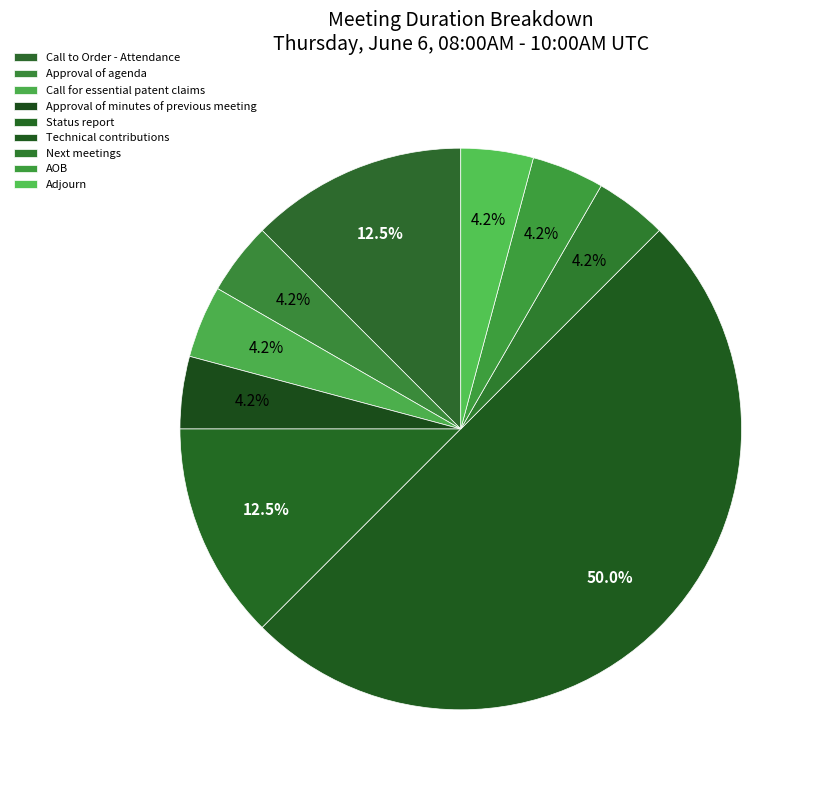

What is the largest slice in the pie chart?

Technical contributions